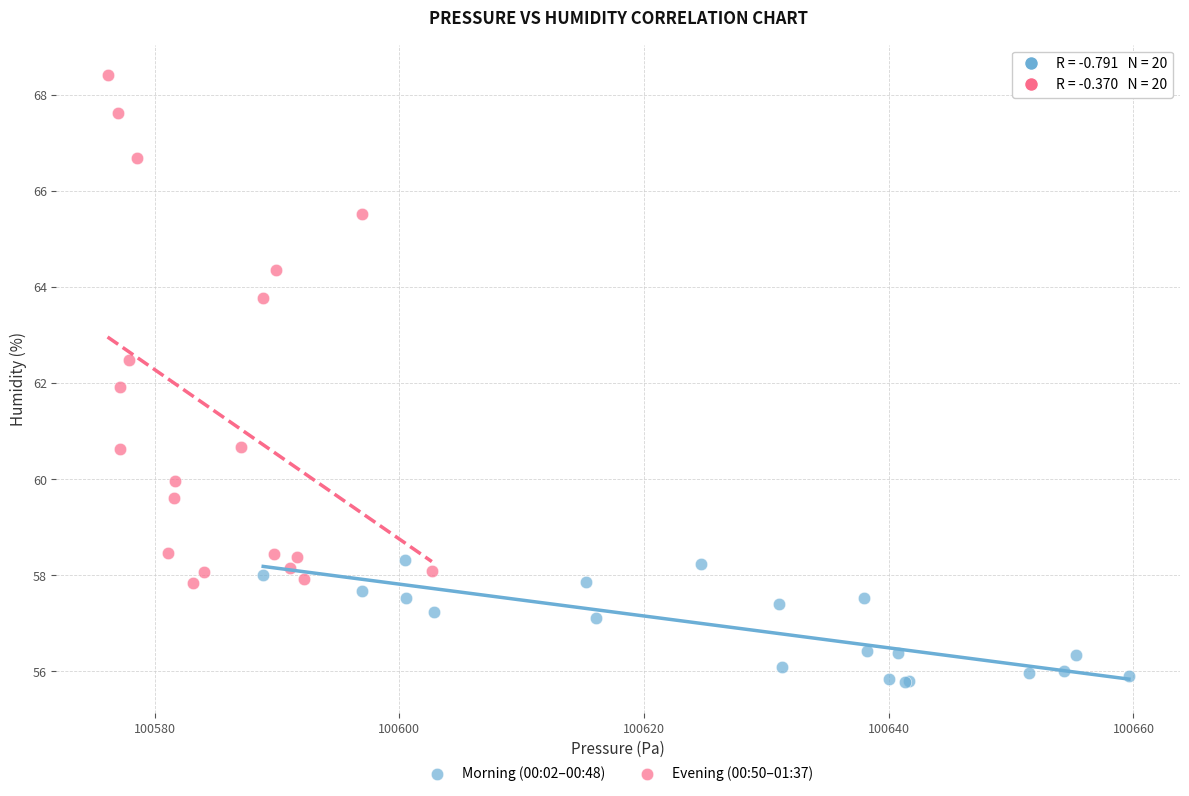

Which series has the widest spread of Y values?

Evening (00:50–01:37)